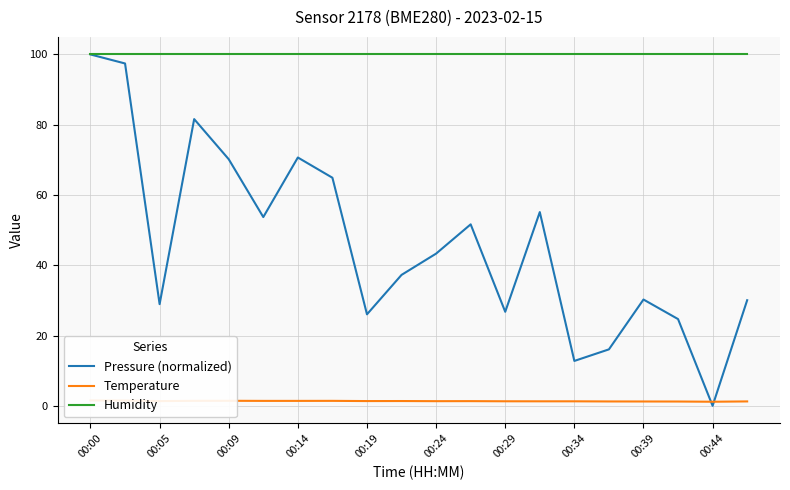

Which category has the highest value in the Temperature series?

00:00